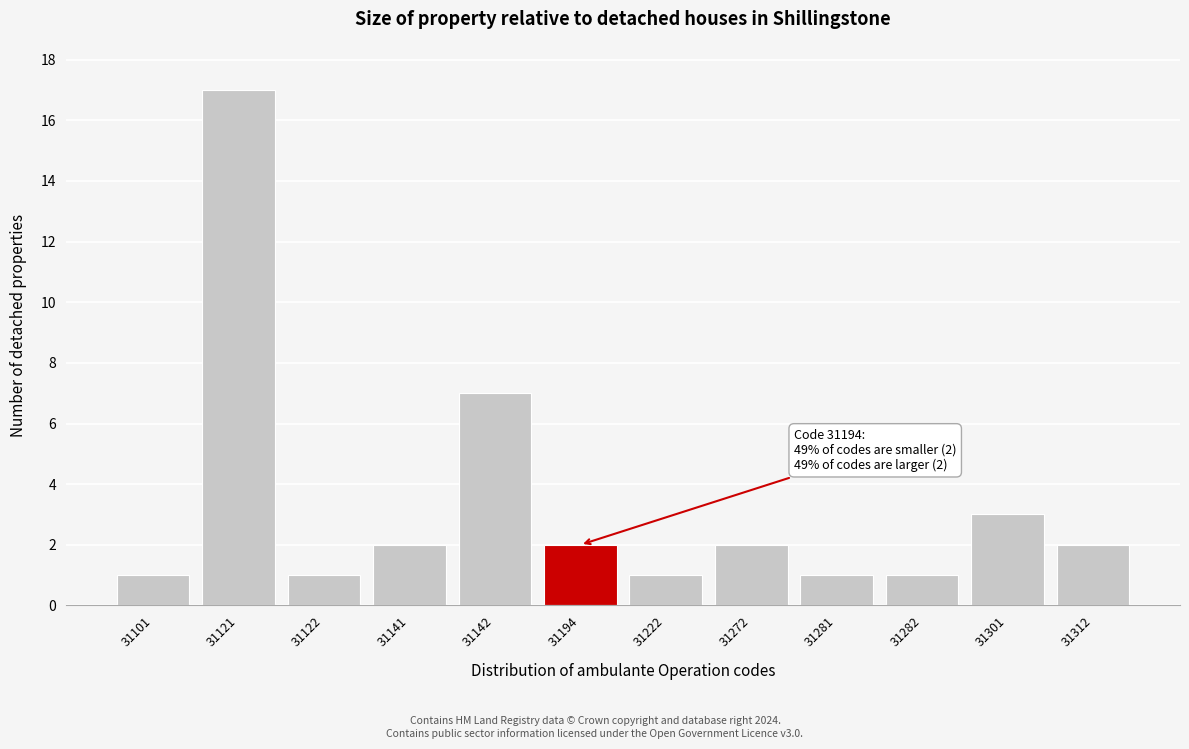

Reading left to right, extract all data points from this chart.

1	17	1	2	7	2	1	2	1	1	3	2